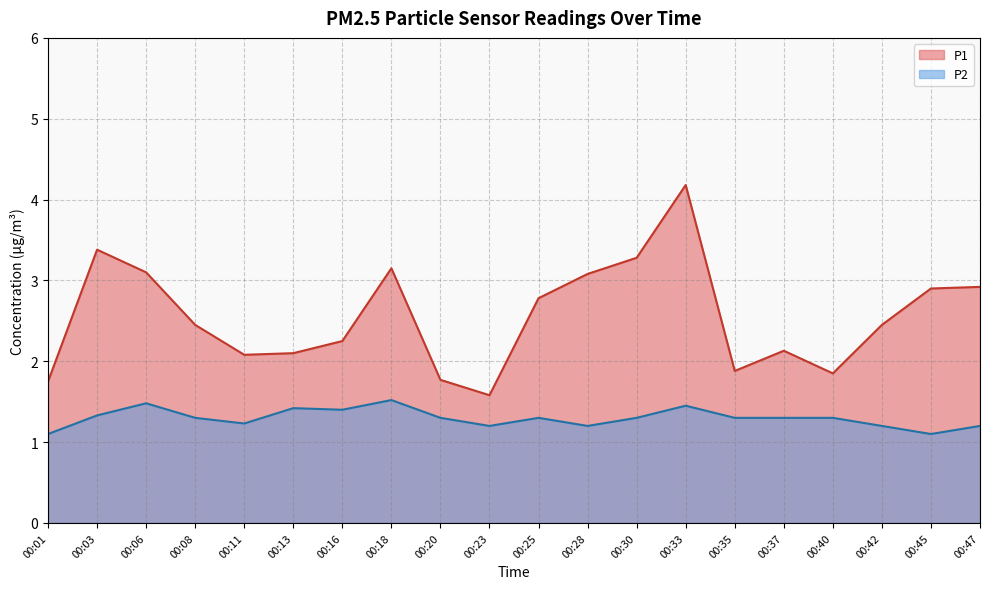

What is the difference between the second highest and minimum values in the P1 series?

1.8